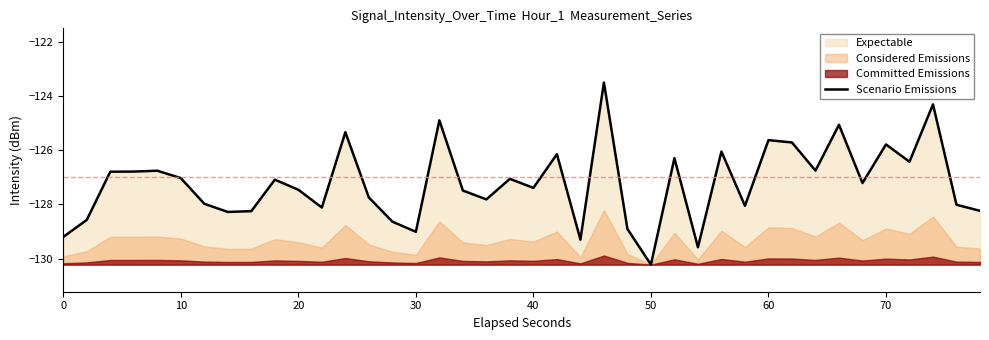

How many lines are shown in the chart?

1